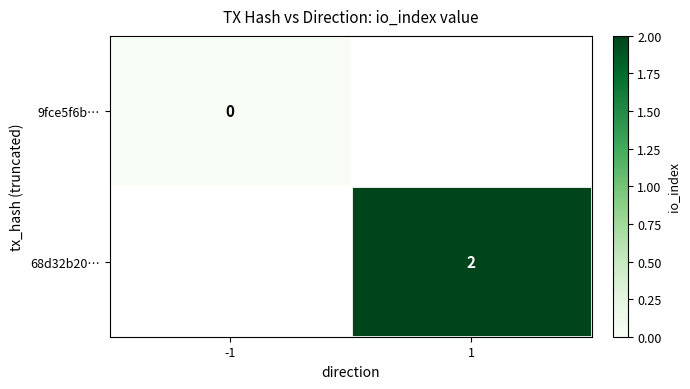

Is it true that 68d32b20… equals 3 at 1?

False